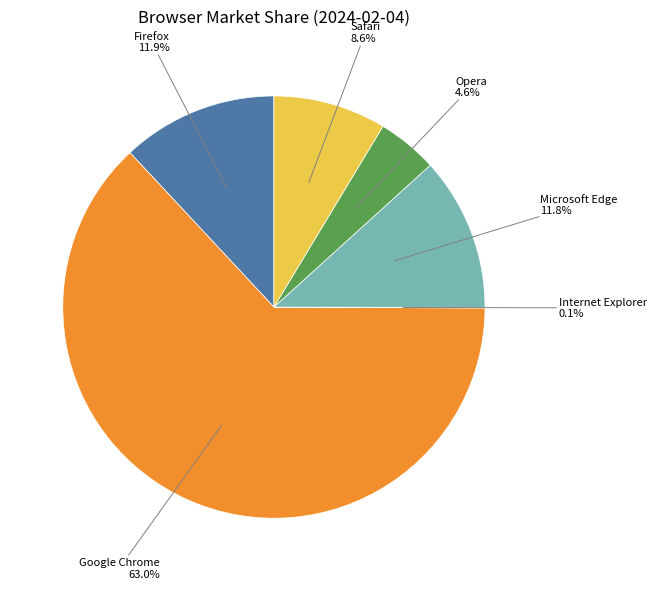

Is there any slice that represents more than half of the pie?

Yes